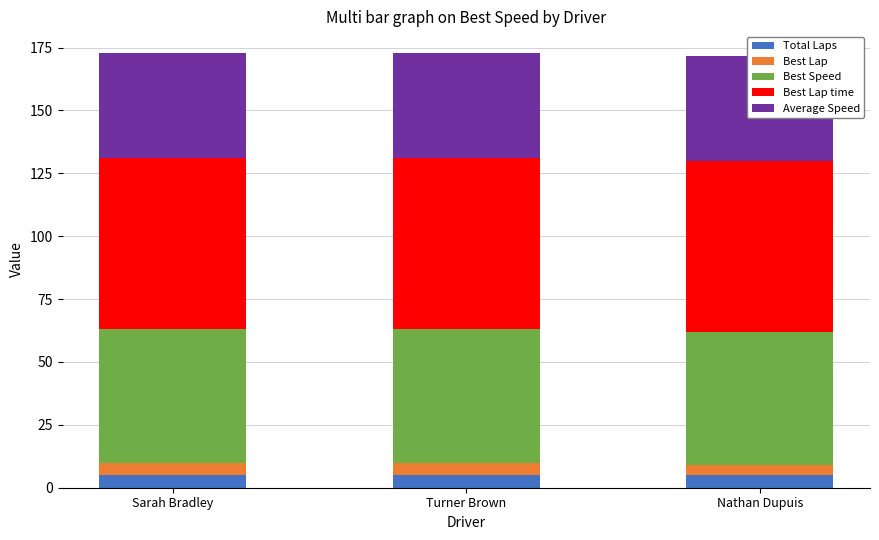

Read the Best Speed value at Sarah Bradley.

53.1